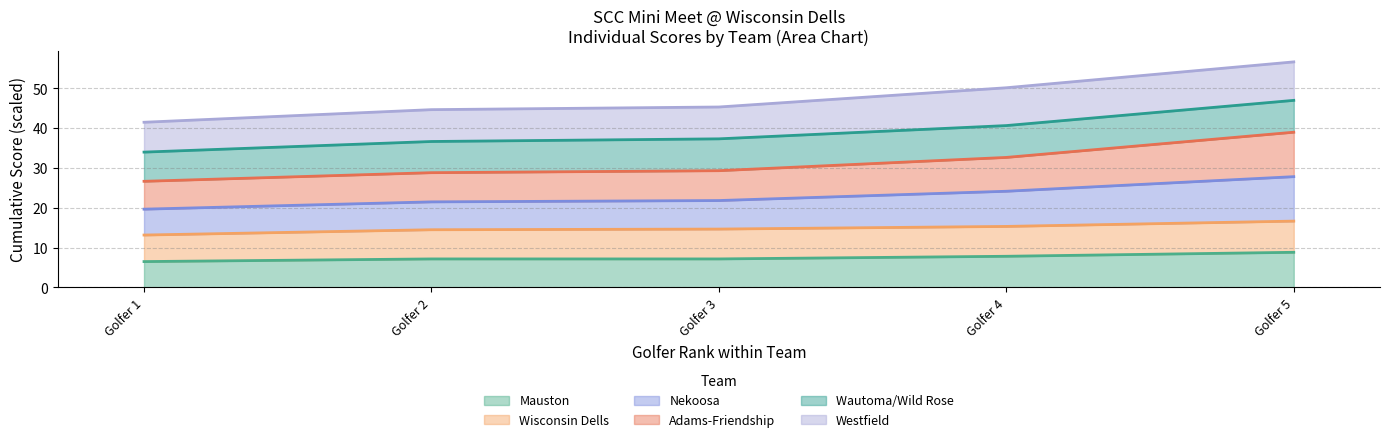

What is the highest value of the Mauston series?

8.8